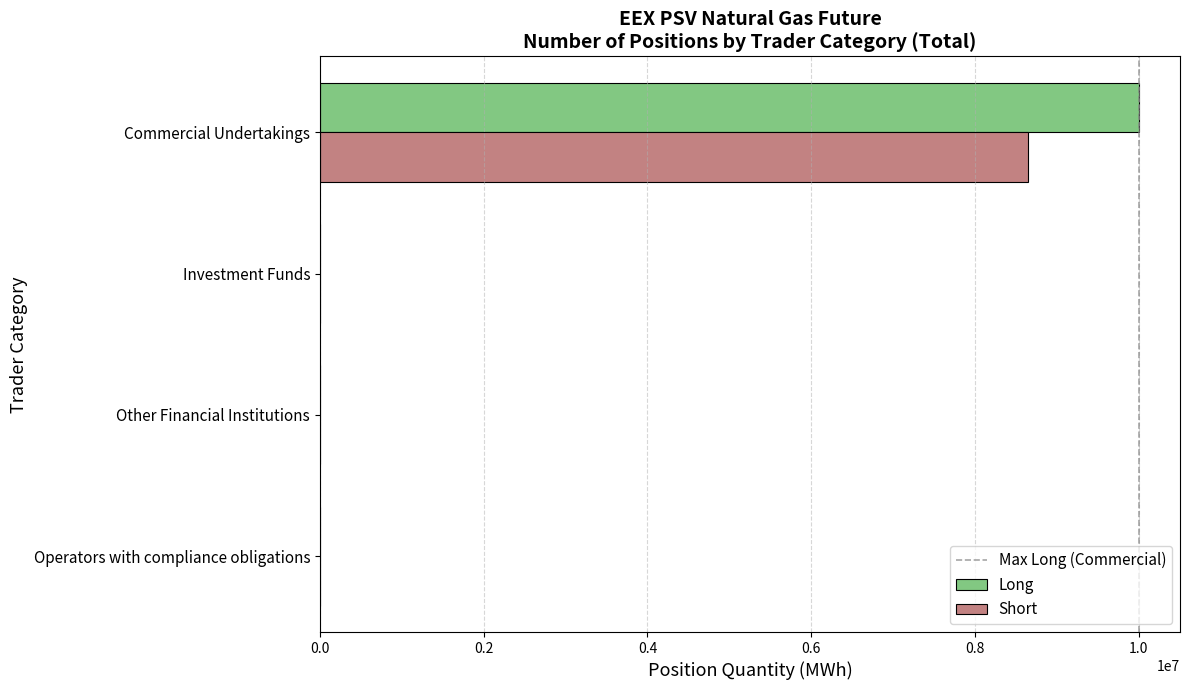

What is the sum of all Long values?

10003293.3